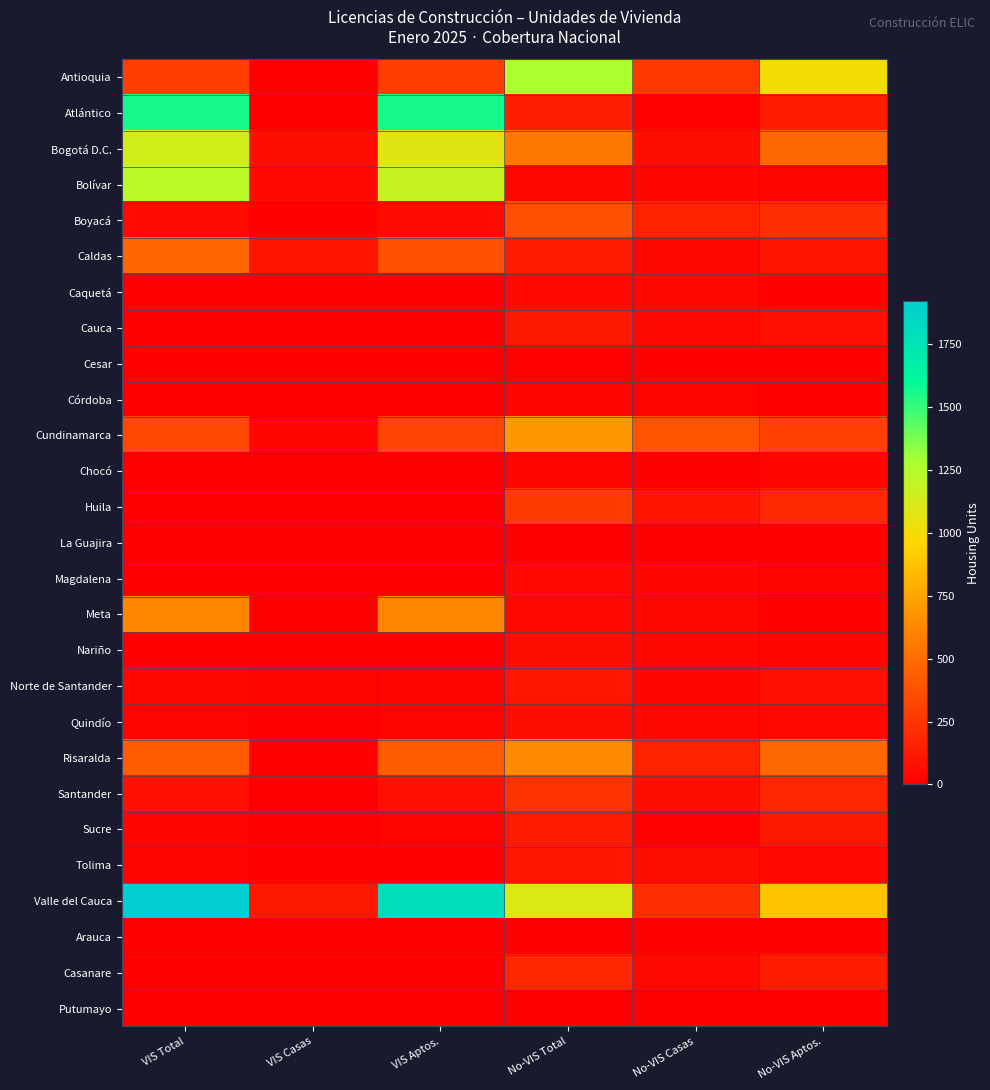

Between No-VIS Casas and No-VIS Aptos., which is larger?

No-VIS Aptos.